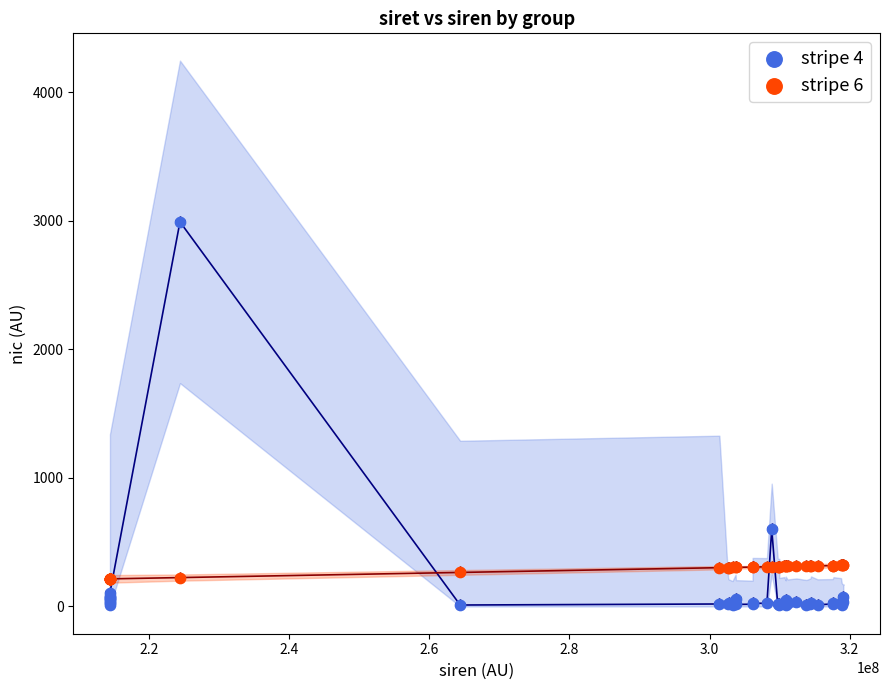

Which series contains the highest Y value?

stripe 4